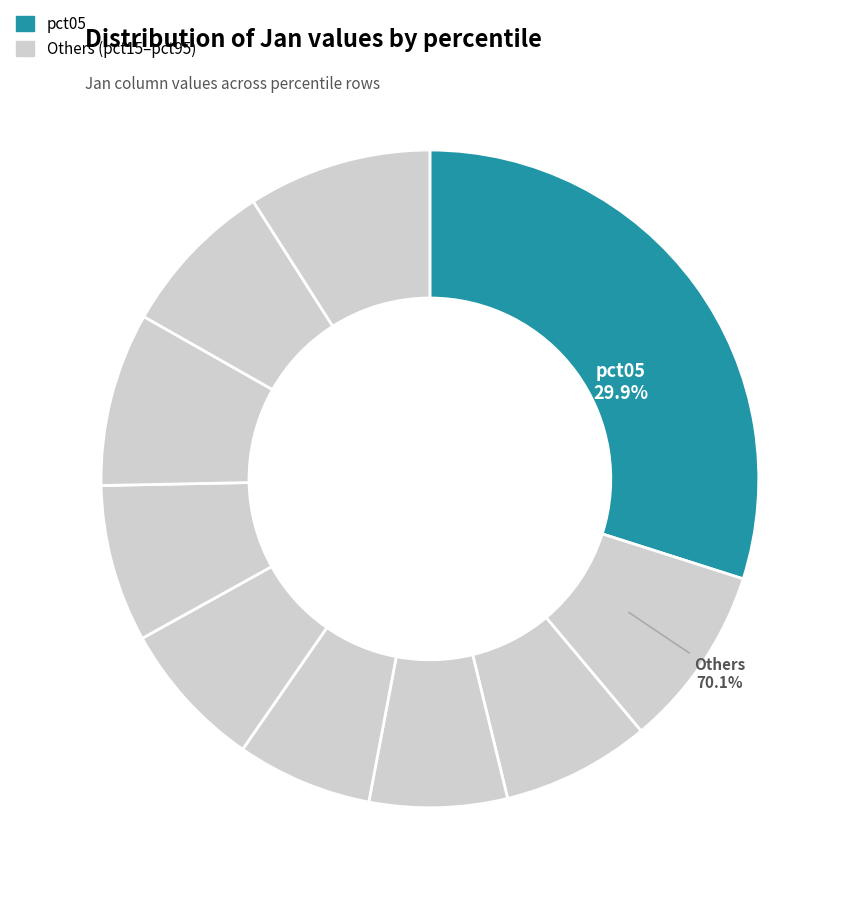

Does pct45 account for over 50% of the chart?

No